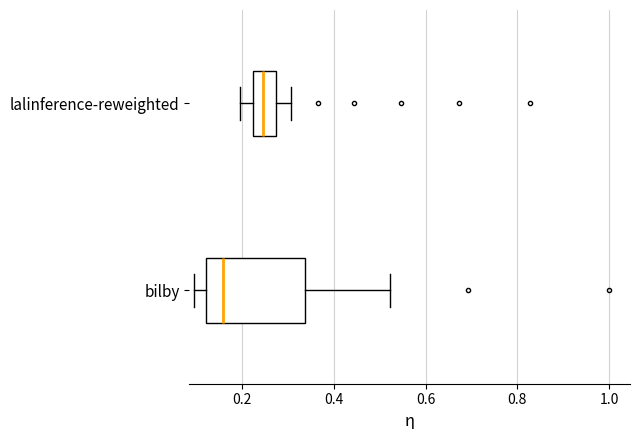

Reading bottom to top, read every box against the x-axis: the position of its median line, the range the box covers, and the ends of its whiskers. The values are not printed on the chart, so give them approximately, as read against the axis.

bilby: median 0.16, box 0.12 to 0.34, whiskers 0.10 to 0.52
lalinference-reweighted: median 0.24, box 0.22 to 0.28, whiskers 0.20 to 0.30